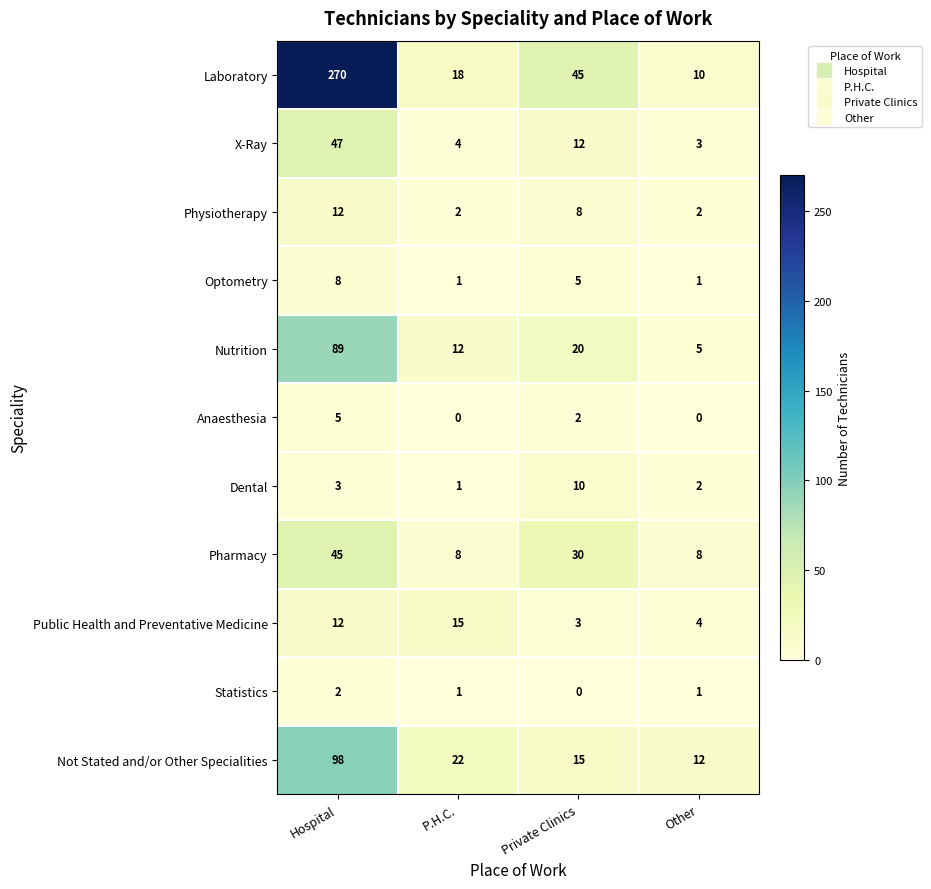

Count the number of data series in this chart.

11